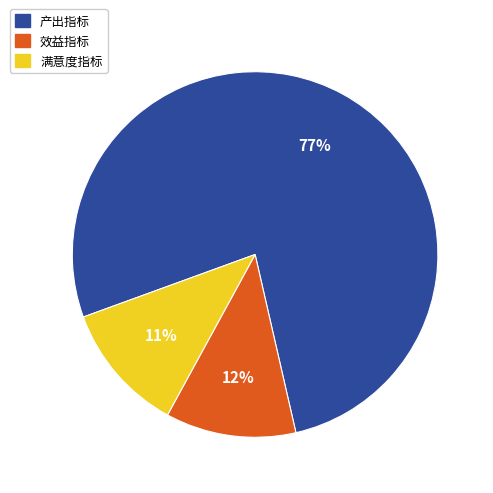

Is it true that 效益指标 is 12% of the pie?

True